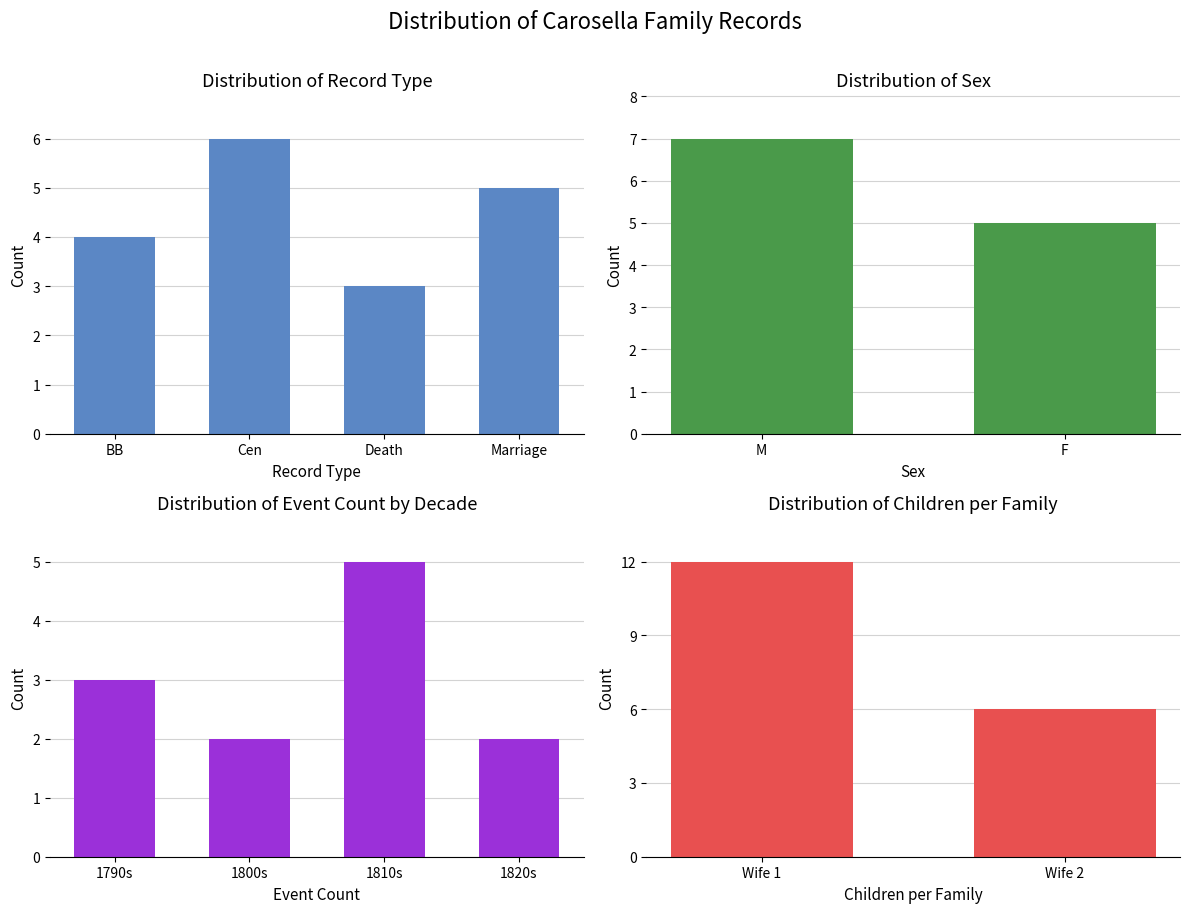

Read the value at BB, to the nearest 5.

5